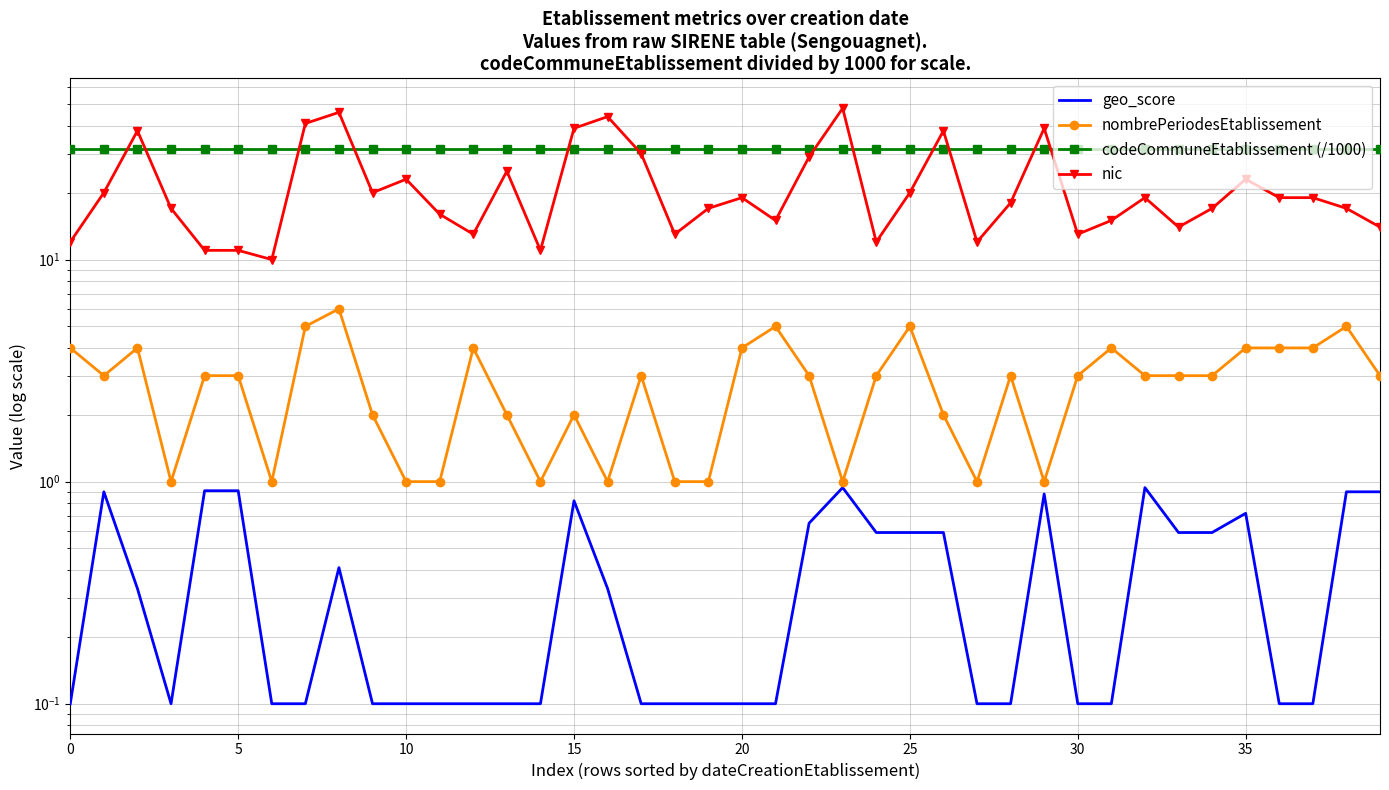

The codeCommuneEtablissement (/1000) series shows 20.6 at 33. True or false?

False